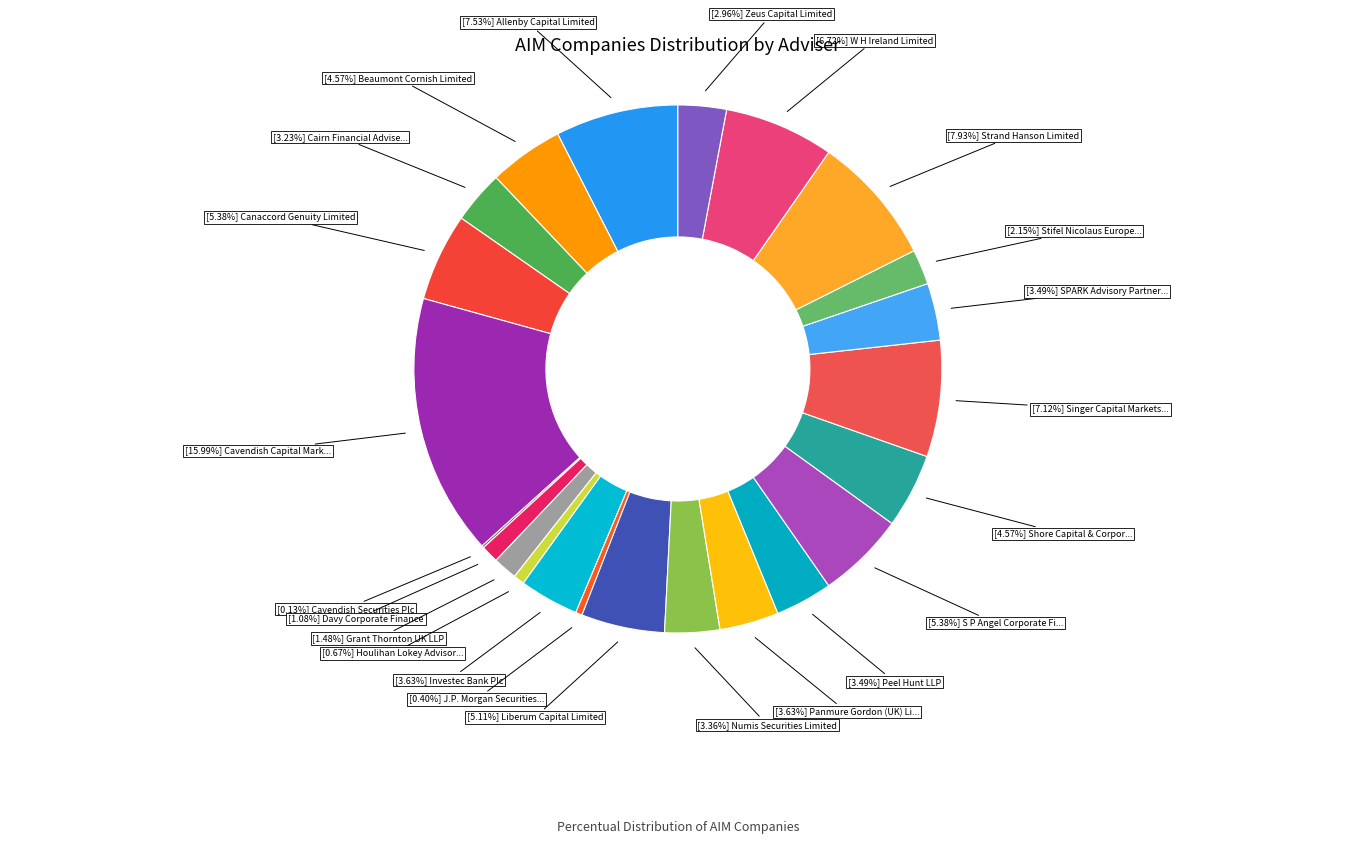

How many slices are in this pie chart?

23